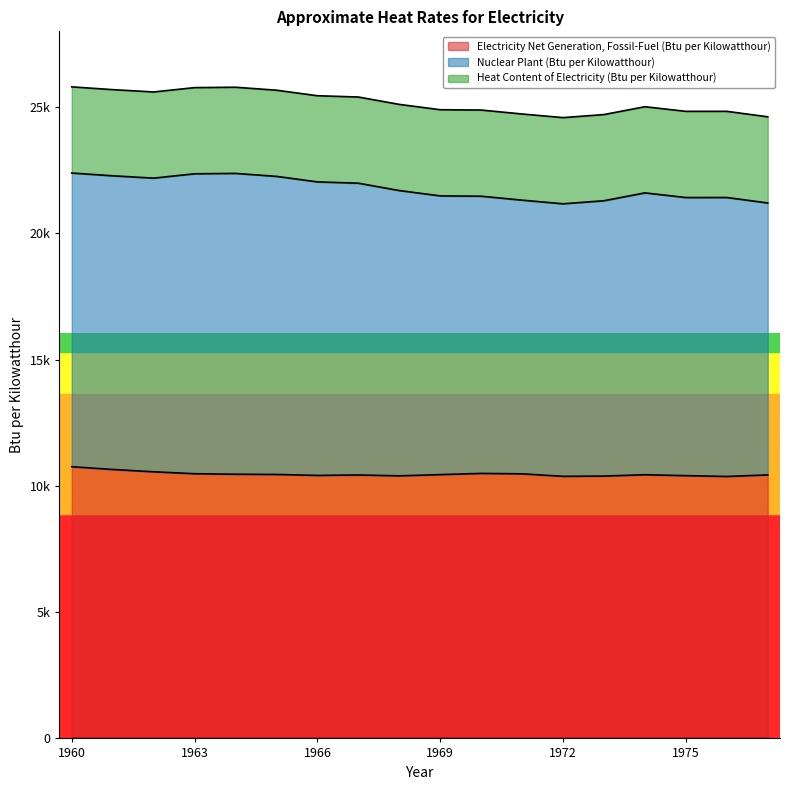

Is the value of Electricity Net Generation, Fossil-Fuel (Btu per Kilowatthour) at 1967 greater than the value of Nuclear Plant (Btu per Kilowatthour) at 1964?

No